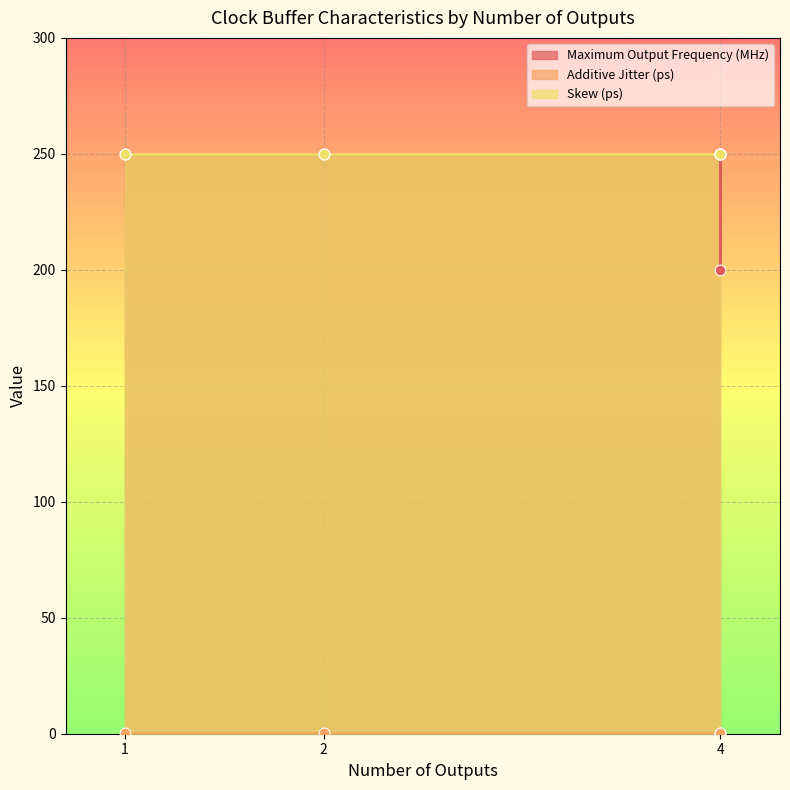

Which series has the widest spread of Y values?

Maximum Output Frequency (MHz)